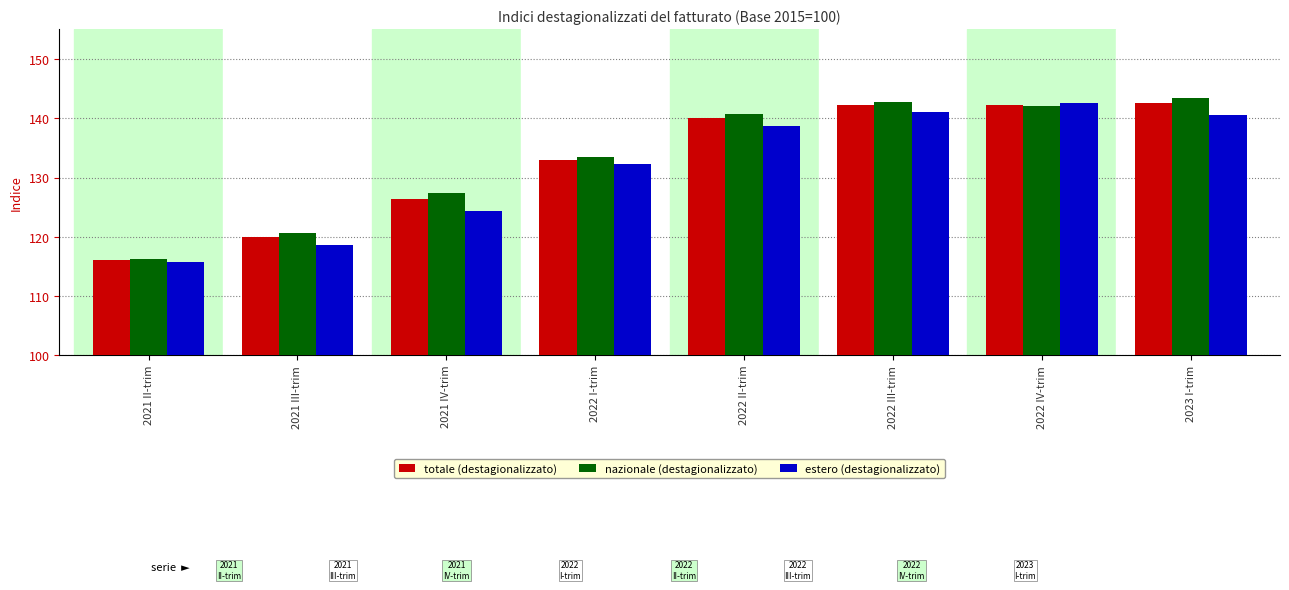

What is the sum of all totale (destagionalizzato) values?

1062.6